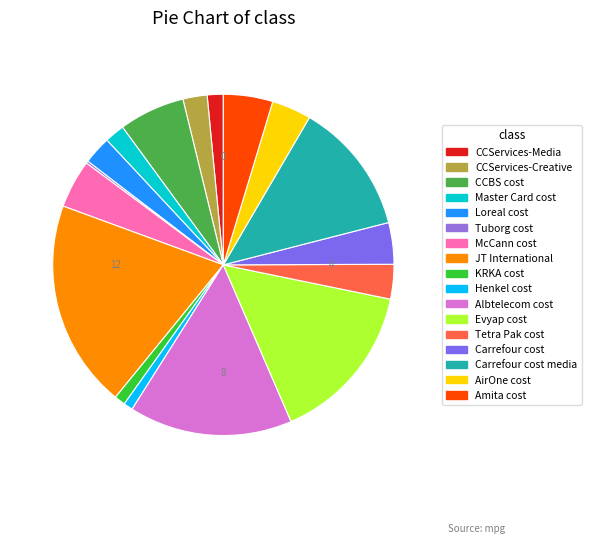

How many slices are in this pie chart?

17